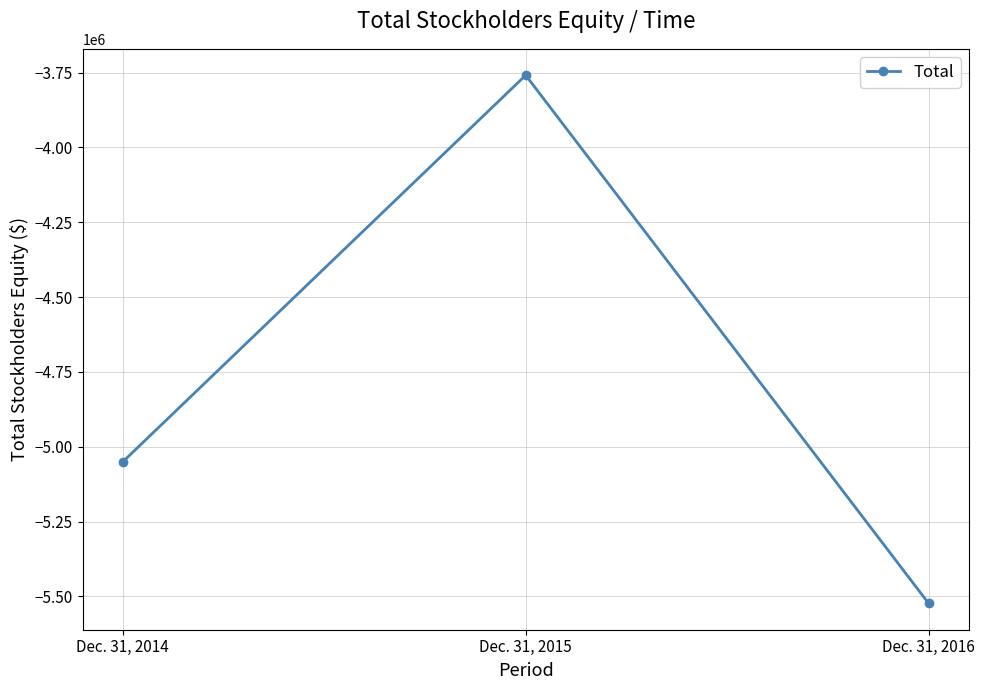

What is the smallest value displayed?

-5523188